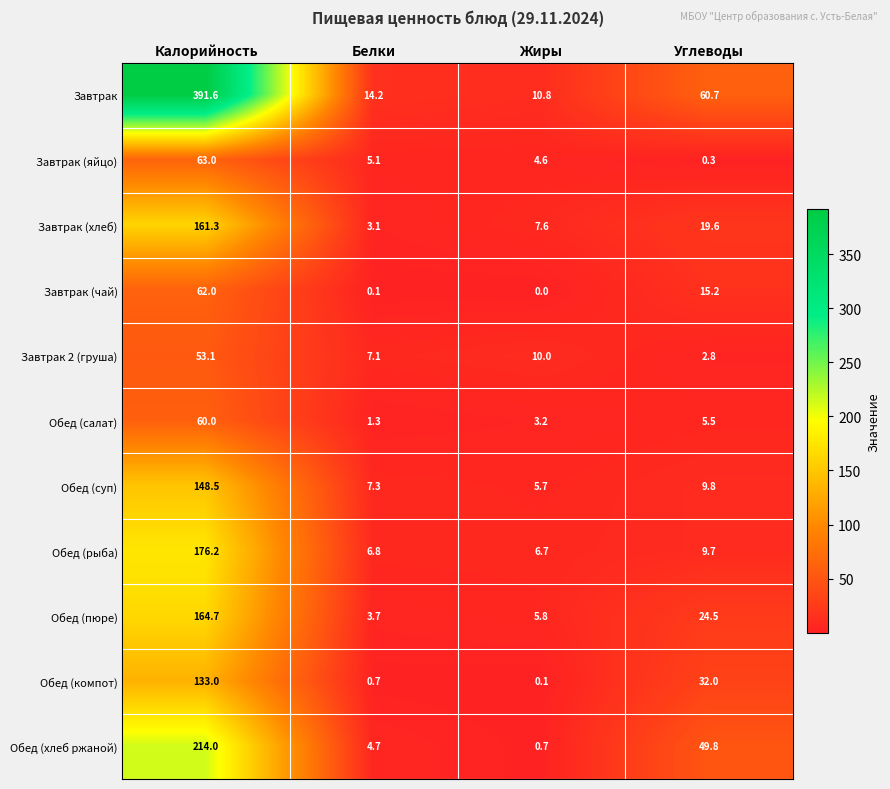

At how many categories does at least one series exceed 342?

1